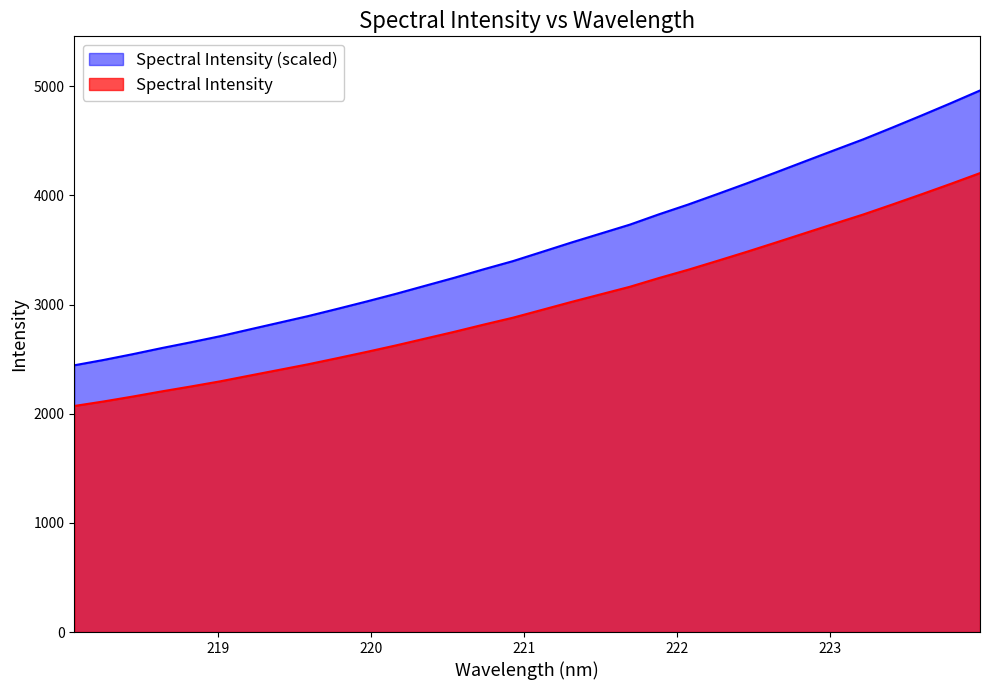

What is the difference between the values at 220.5444 and 218.0596?

802.1